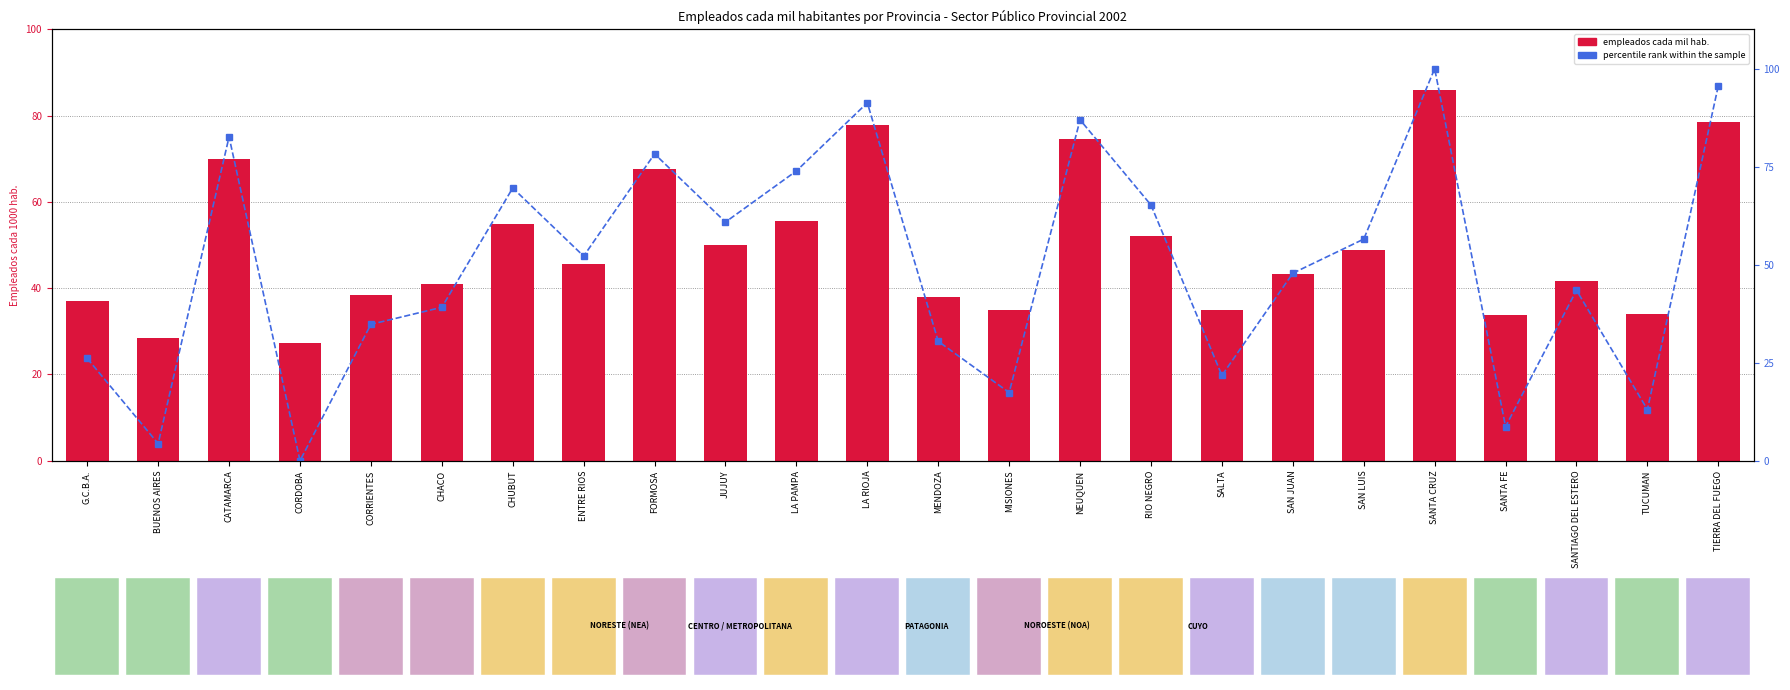

True or false: percentile rank within the sample has a value of 36.6 at G.C.B.A..

False